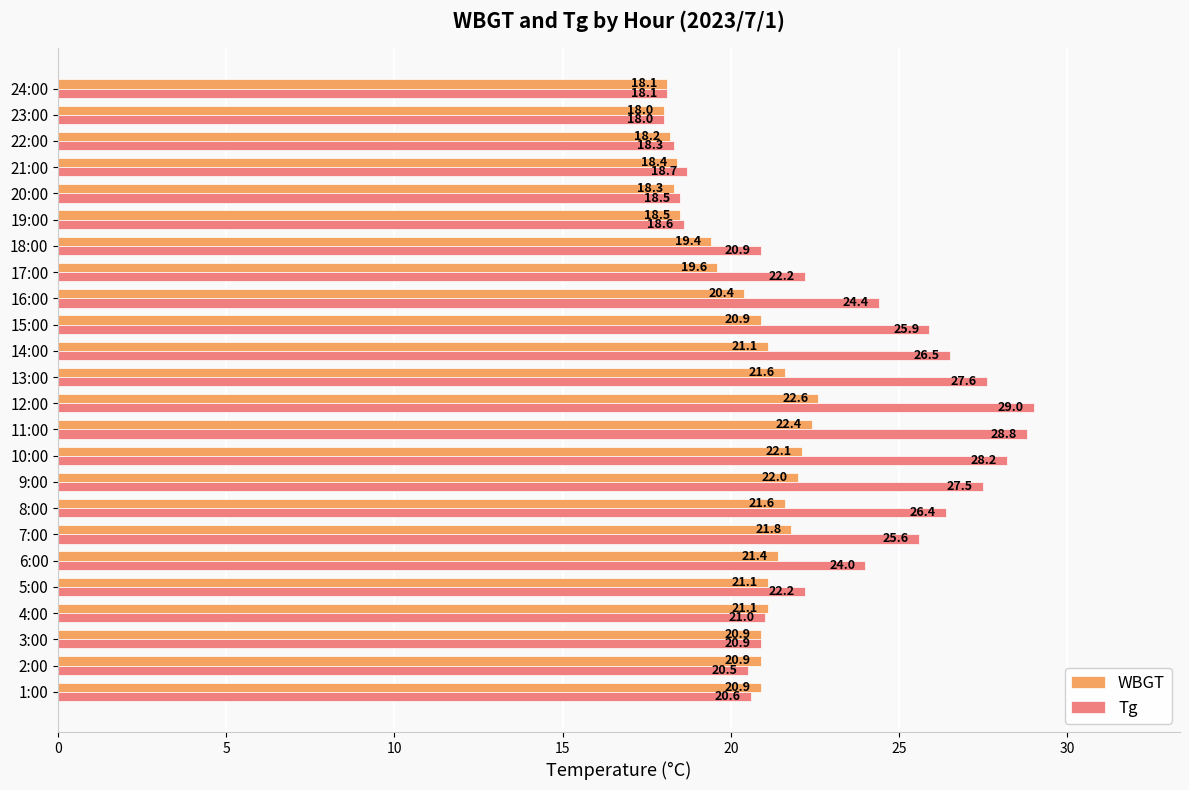

How many series are shown in this chart?

2